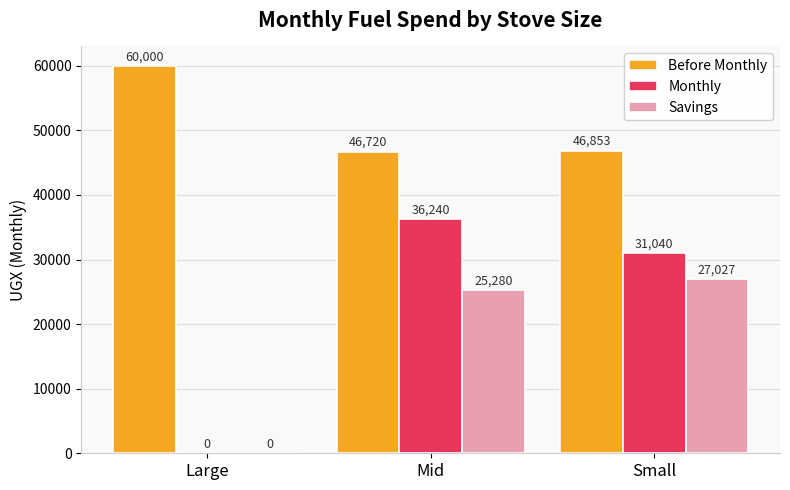

Is the value of Monthly at Small greater than the value of Savings at Mid?

Yes